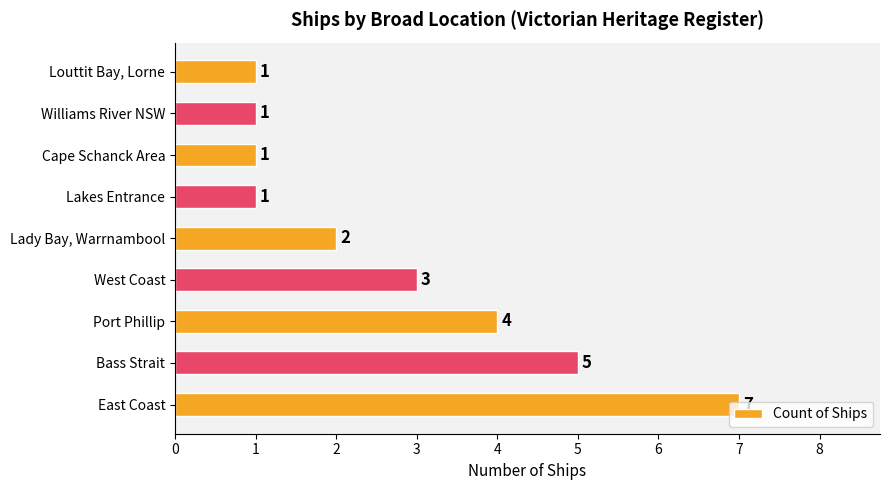

How many bars are there in total?

9